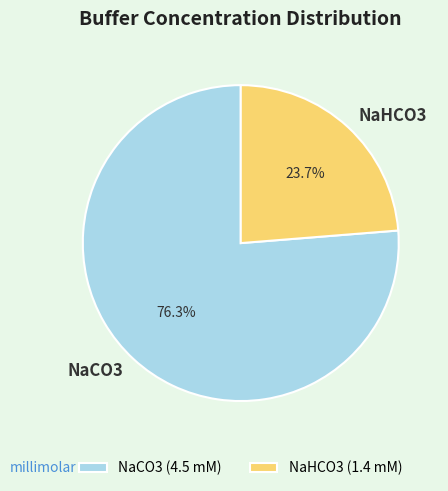

How many segments does this pie chart have?

2